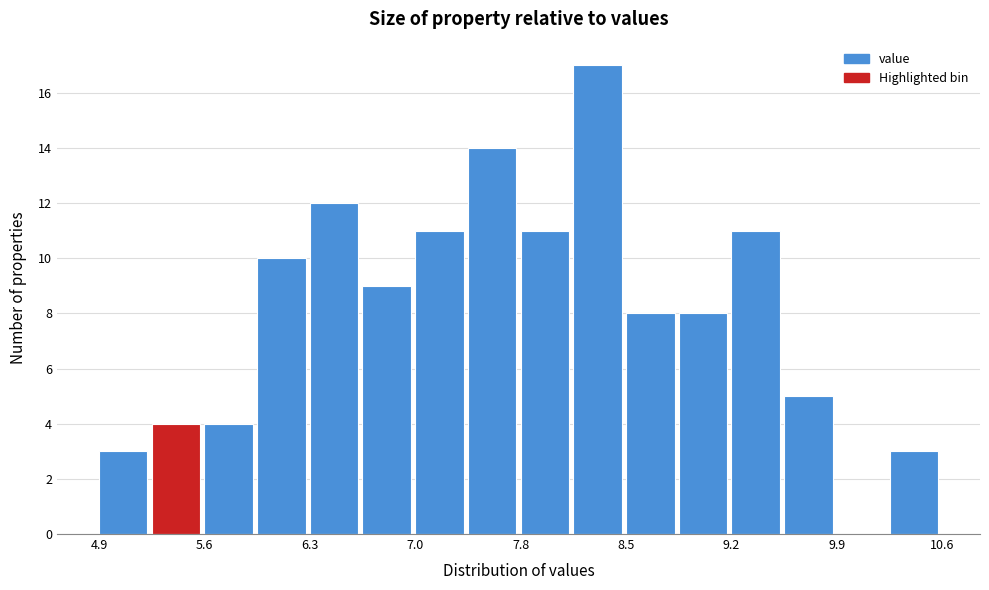

Read against the x-axis, roughly where is the centre of the tallest bar?

8.3